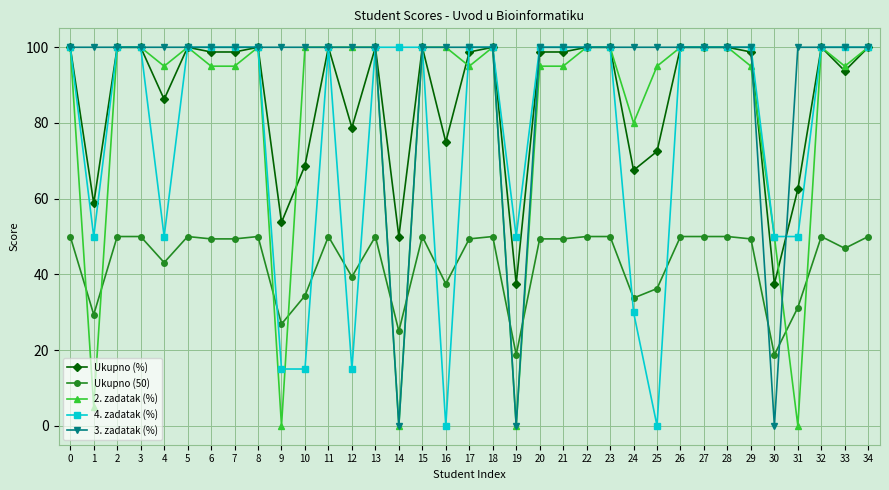

How many series are shown in this chart?

5